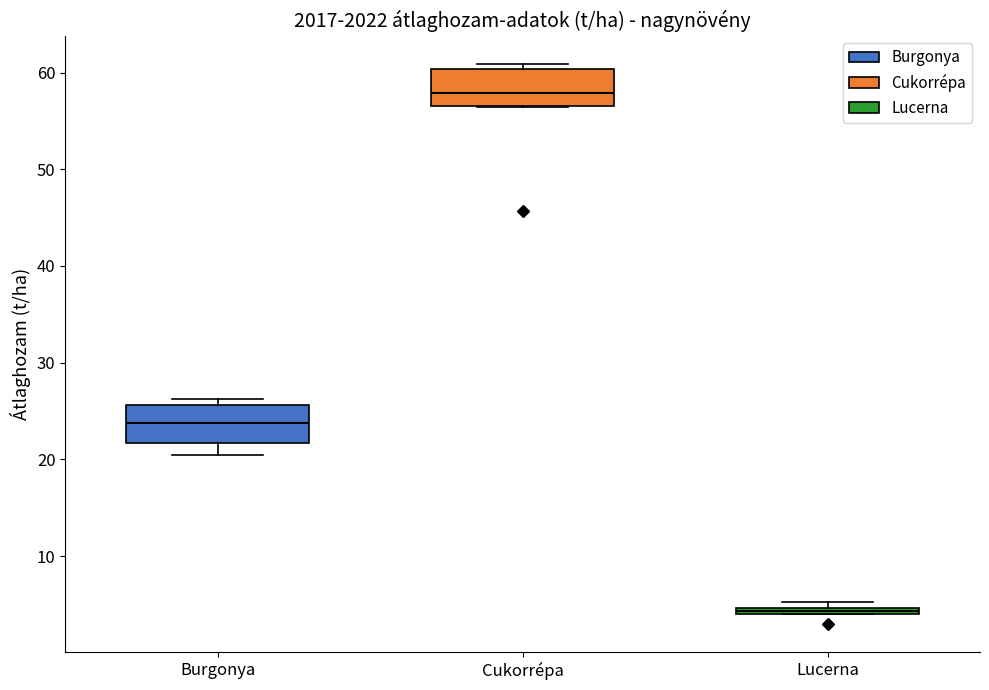

Which box has the lowest median line?

Lucerna